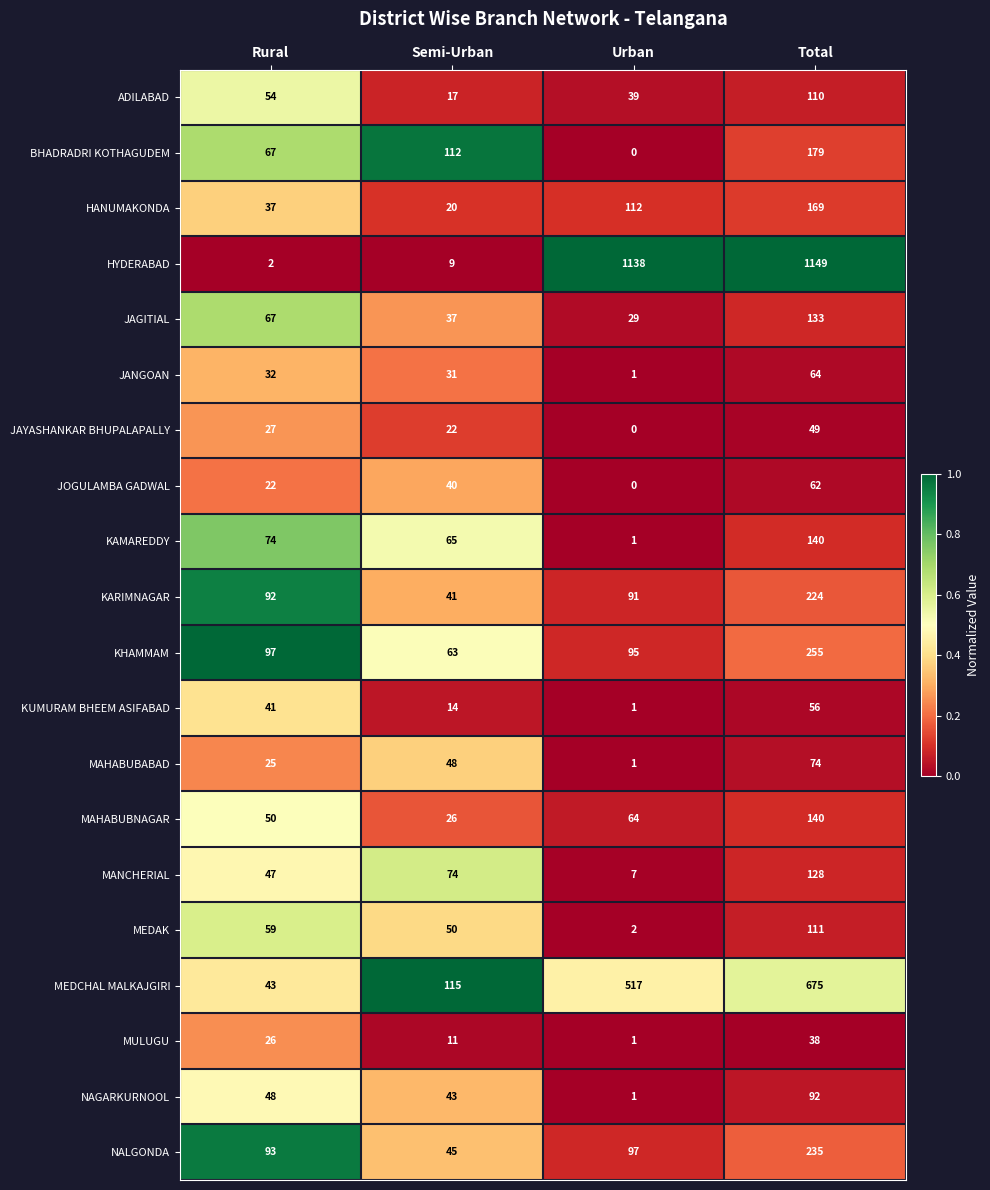

True or false: KARIMNAGAR has a value of 75 at Total.

False